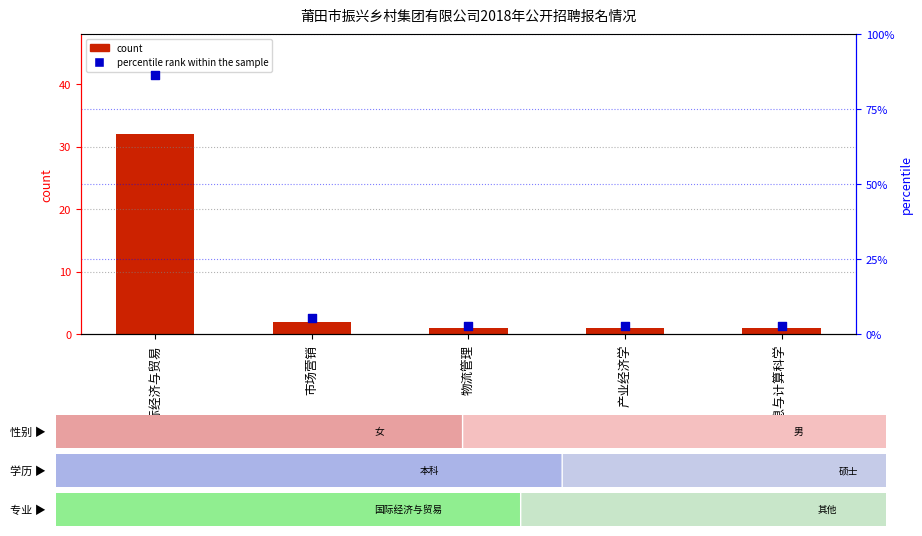

Which series contains the highest Y value?

percentile rank within the sample